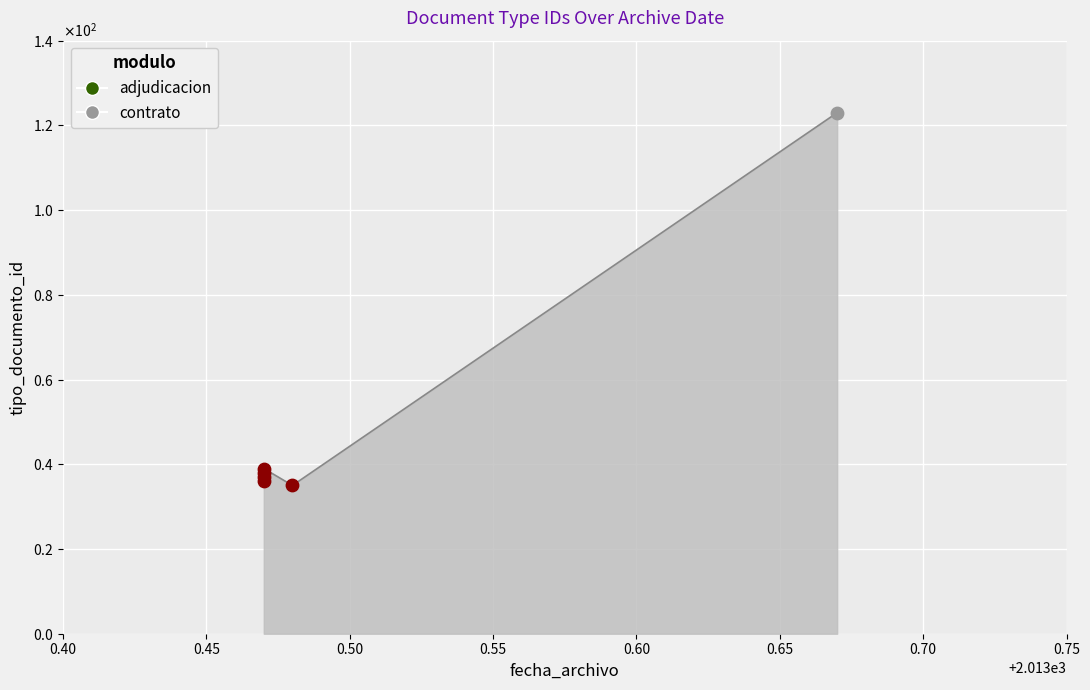

What is the change in value from 2013-06-24 to 2013-06-23?

+3